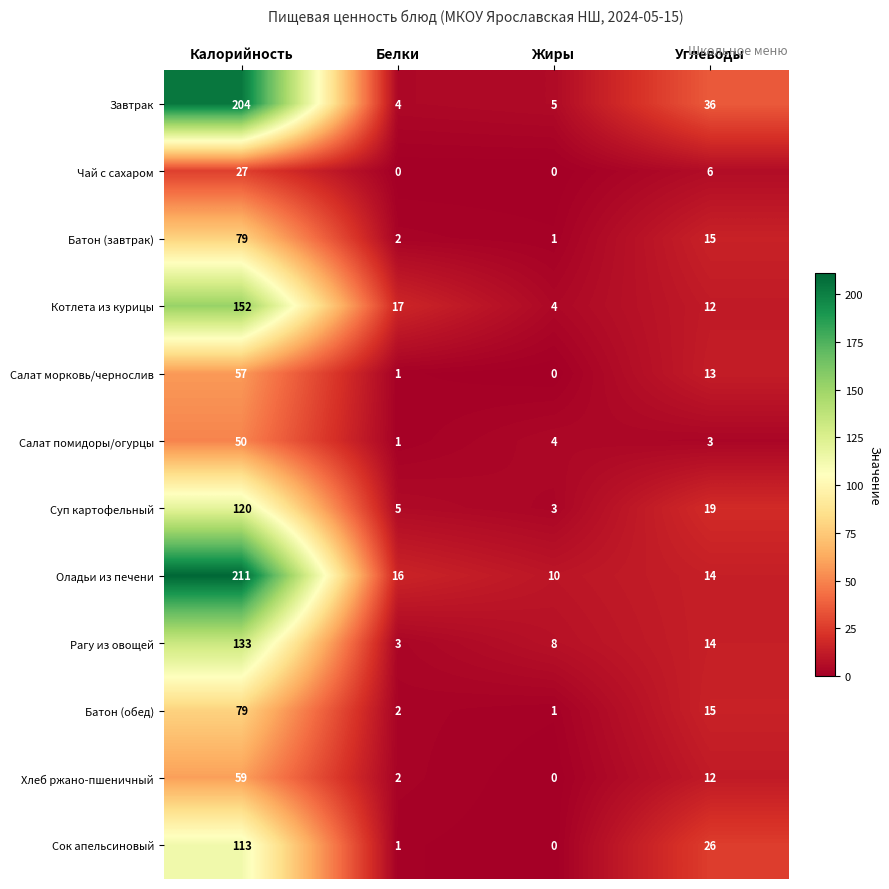

Which category has the highest value across all series?

Калорийность